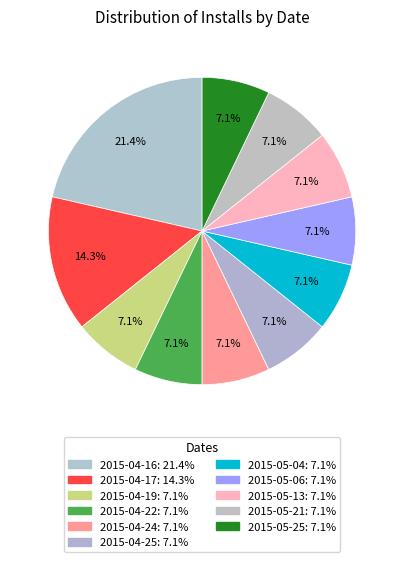

Count the number of slices in the pie.

11